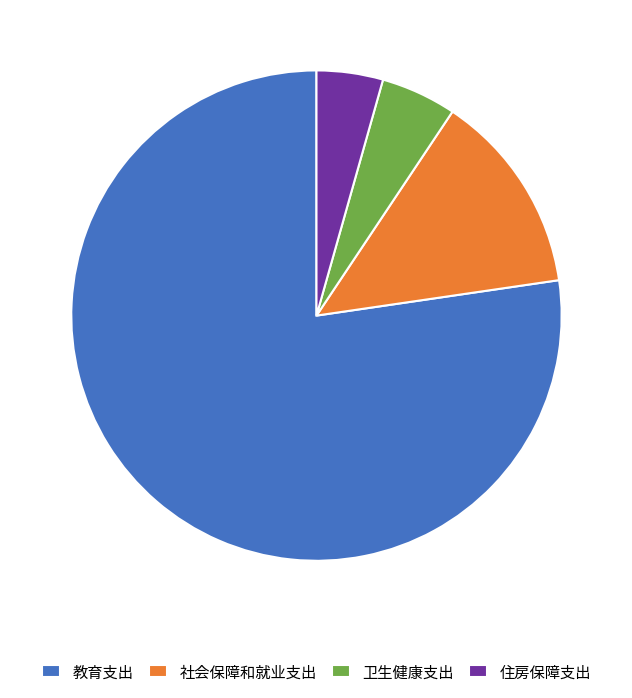

Combined, do 住房保障支出 and 卫生健康支出 account for over 50%?

No